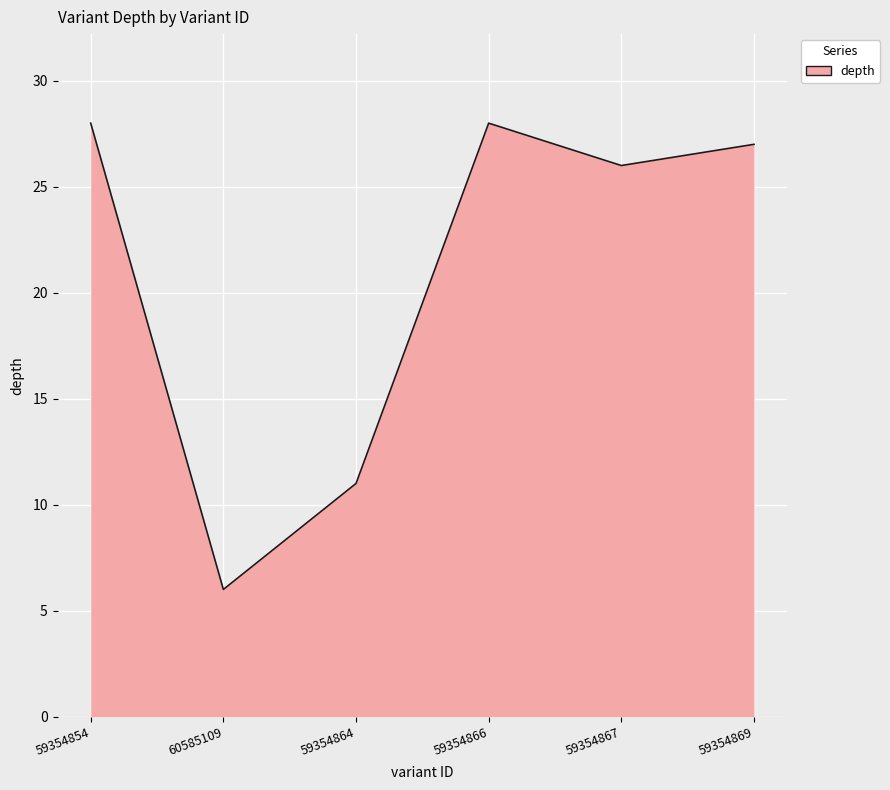

How many lines are shown in the chart?

1